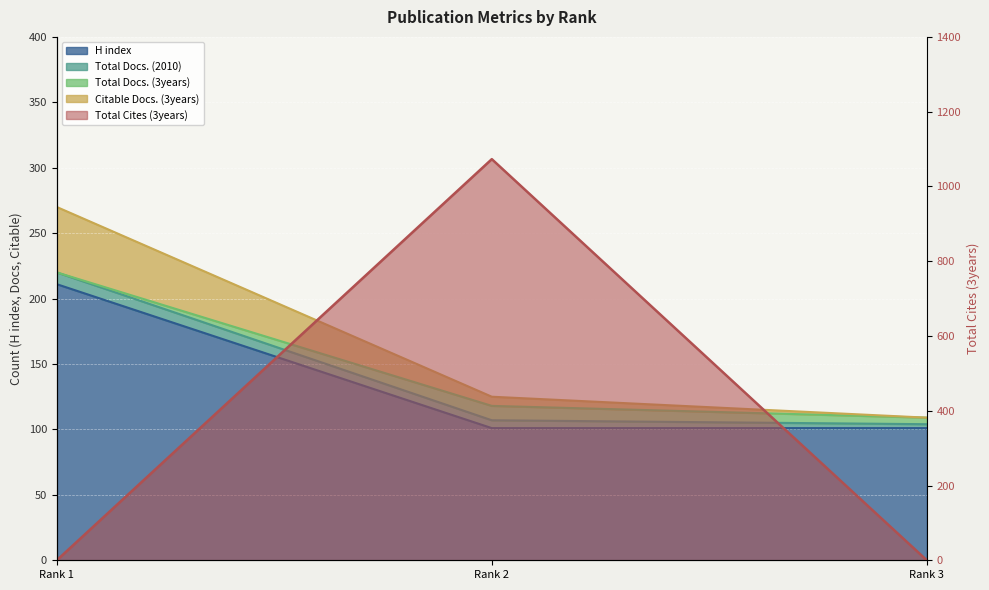

At which label does H index reach its minimum?

Rank 2